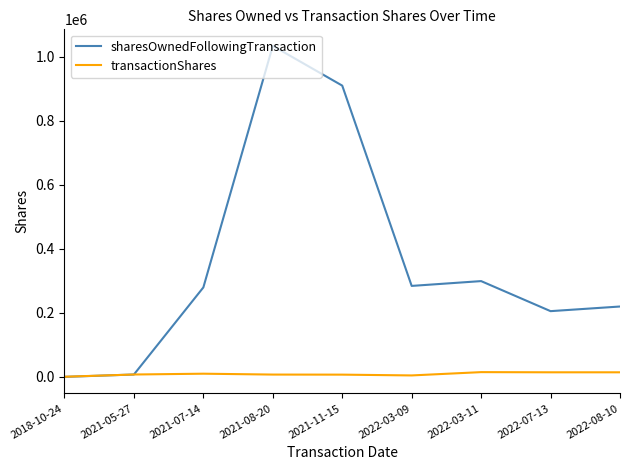

True or false: sharesOwnedFollowingTransaction has more than 2 interior local peaks.

False